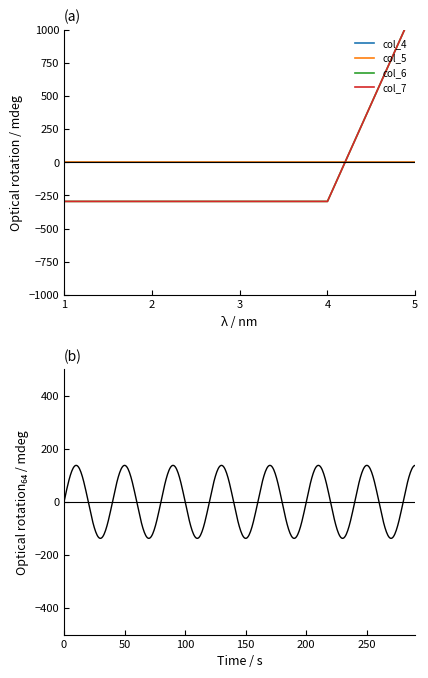

List the labels in order of col_7 value, smallest first.

1, 2, 3, 4, 5